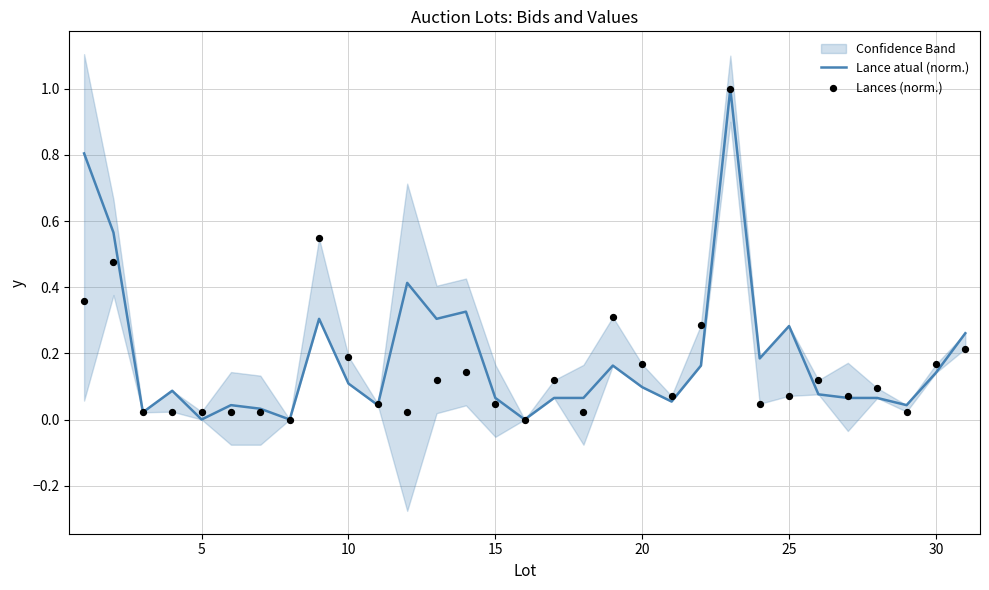

True or false: Lance atual (norm.) has a value of 0.0 at 5.

True